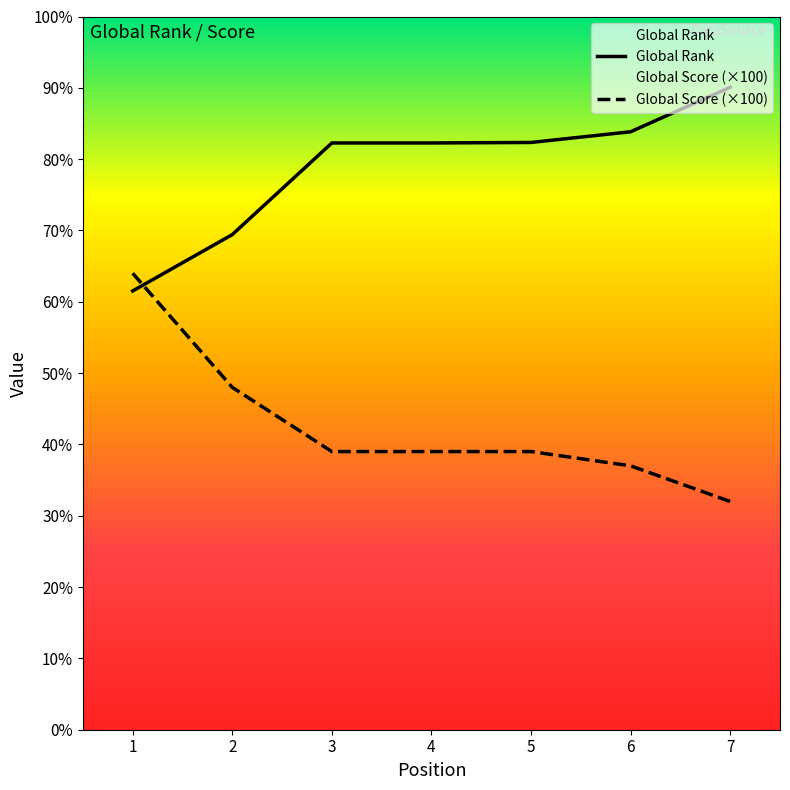

How many lines are shown in the chart?

2